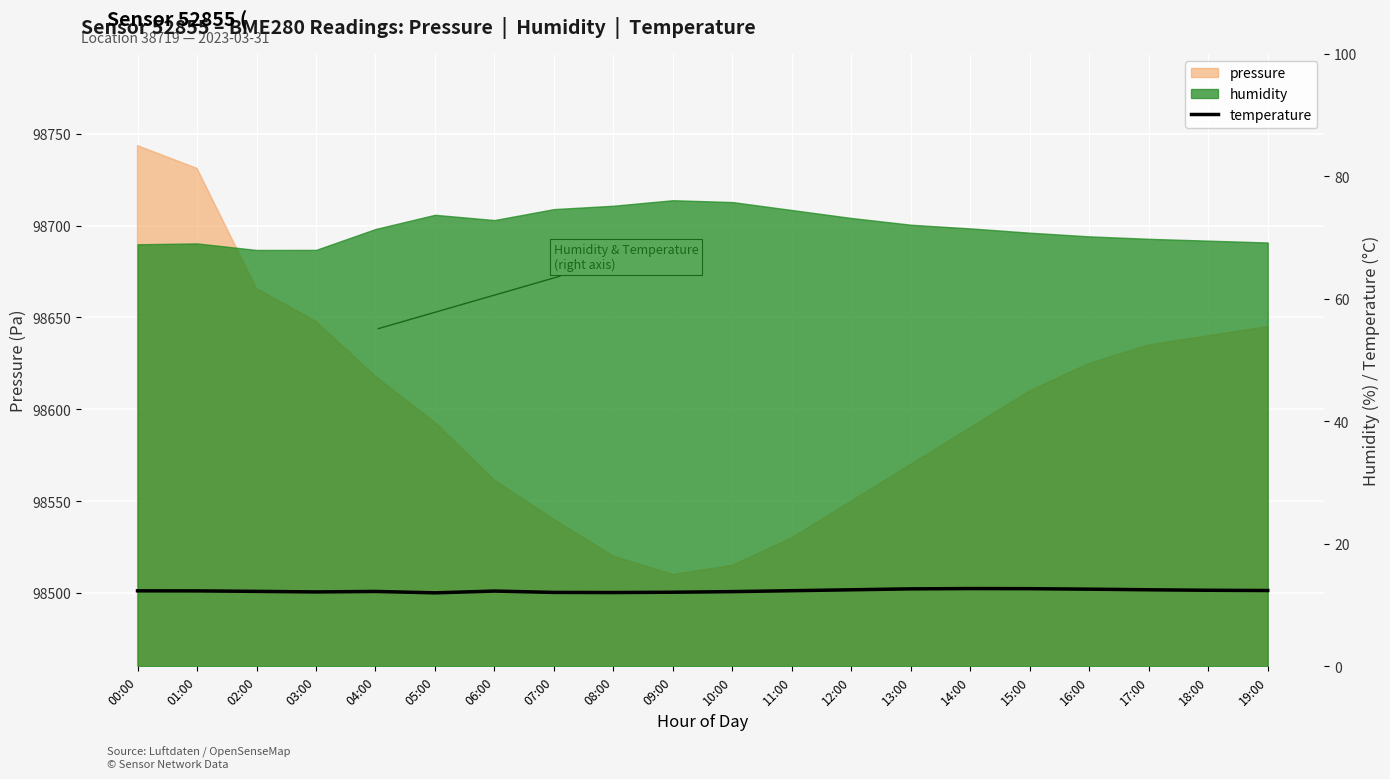

How many values exceed 12?

19